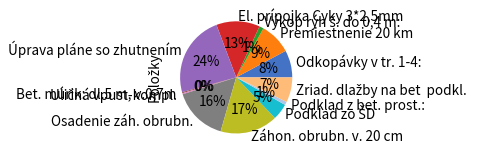

To the nearest percent, what portion does Úprava pláne so zhutnením represent?

24%